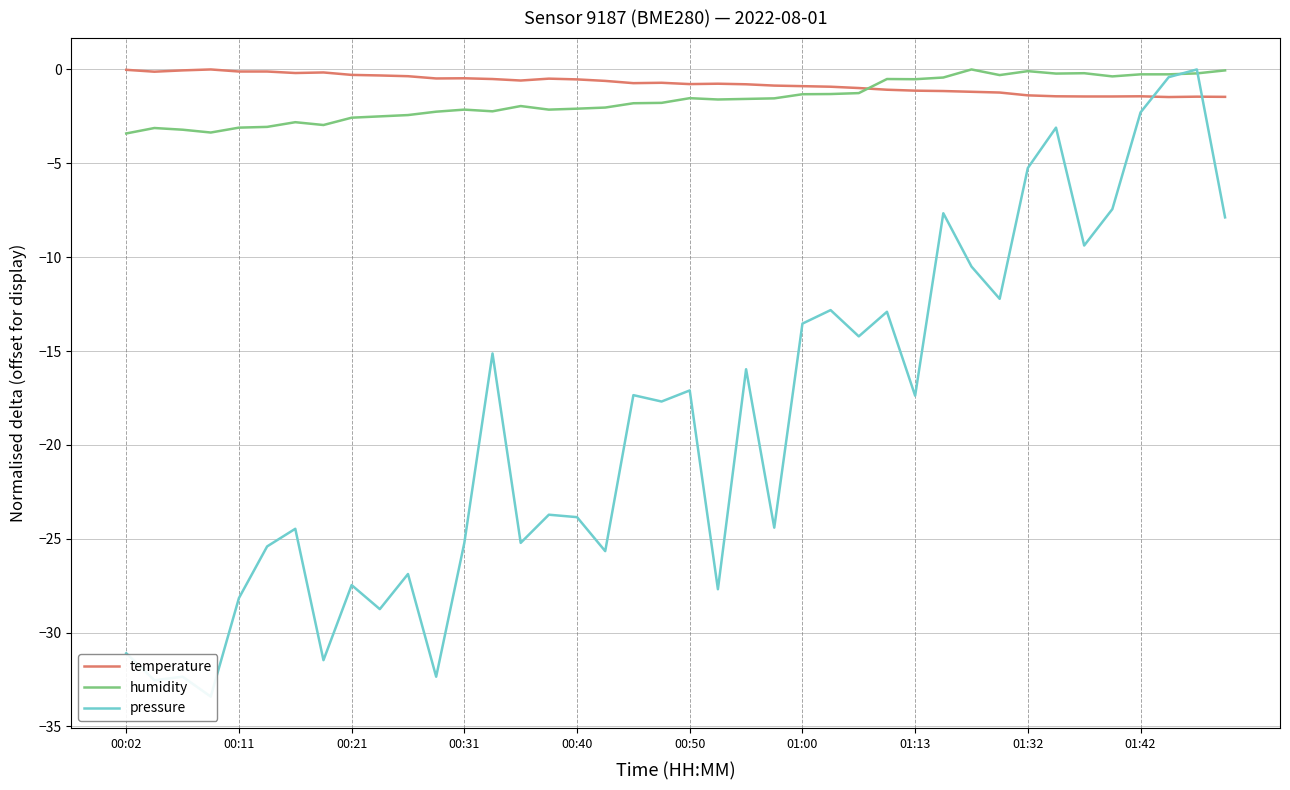

What is the total value across all series at 18?

-19.9